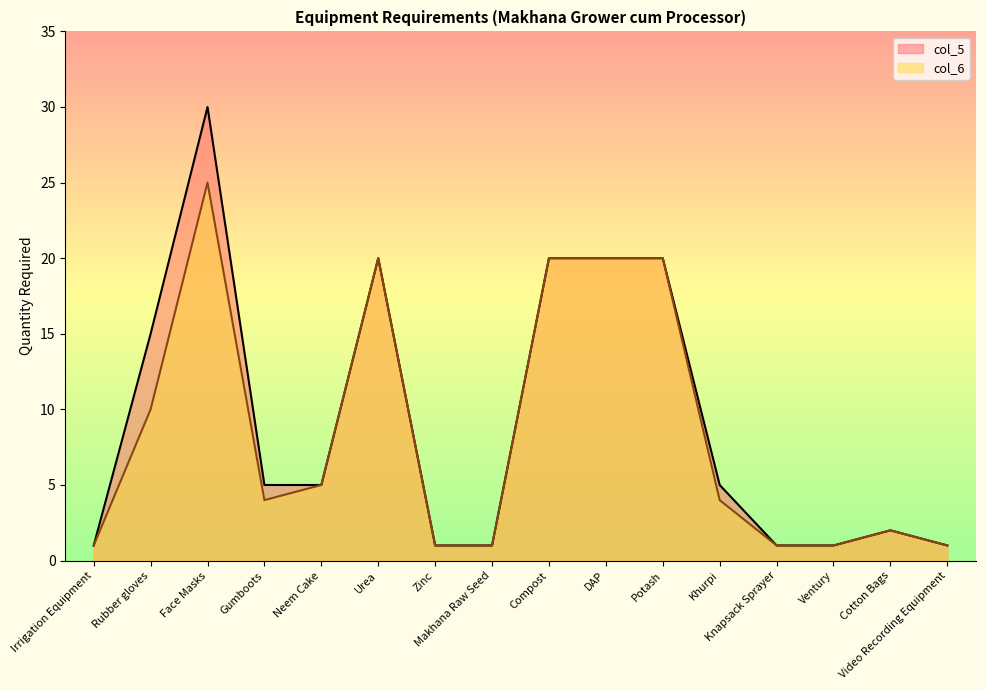

Rank the series at Ventury from lowest to highest value.

col_5, col_6